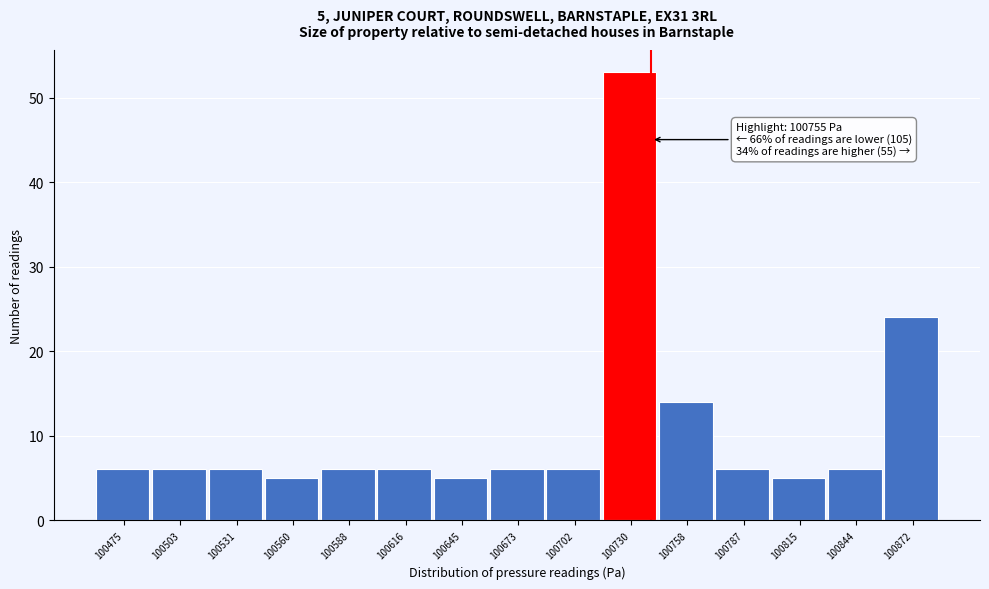

Reading right to left, what are all the values shown in this chart?

24	6	5	6	14	53	6	6	5	6	6	5	6	6	6